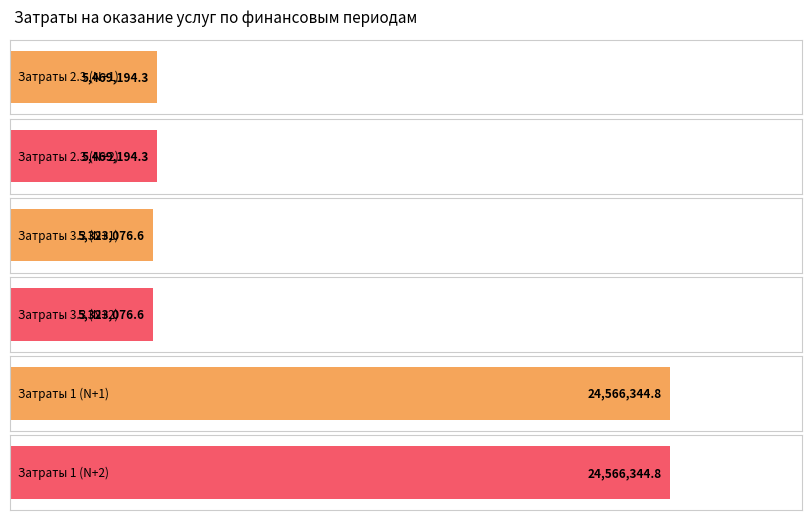

At which label does первый (N+2) год планового периода first exceed 5469194?

Затраты на оказание услуги 2.3